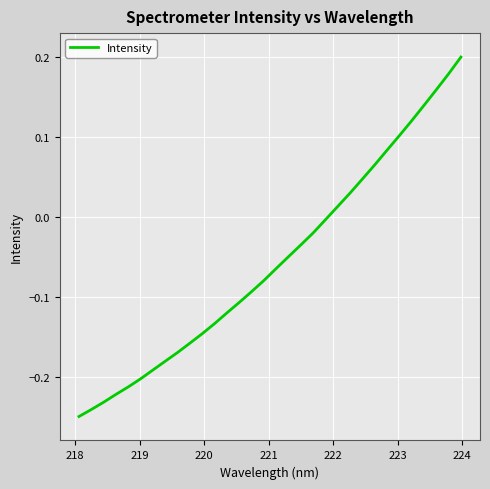

Does the chart display data point markers on the line(s)?

No